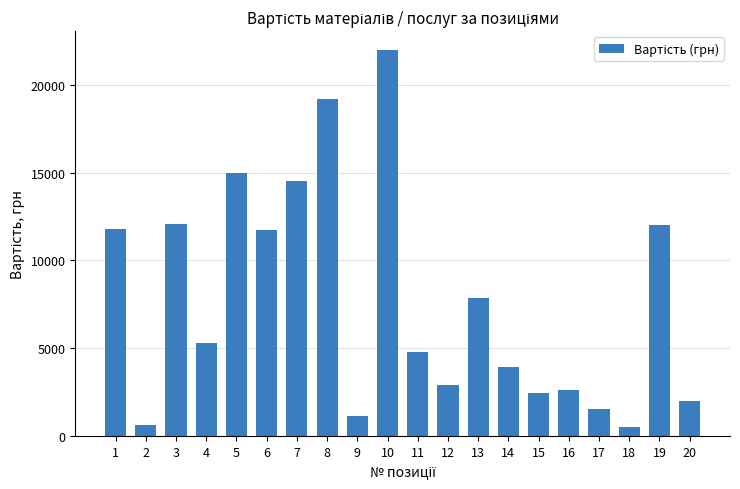

How many values are below 5270?

10